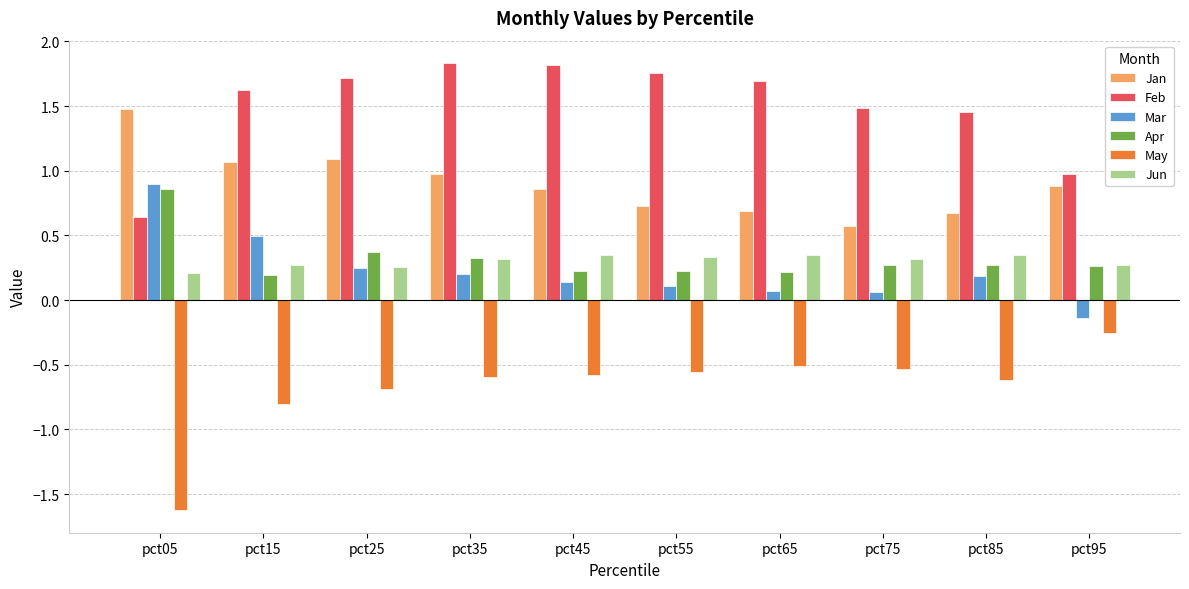

Which label corresponds to the smallest value in the chart?

pct05